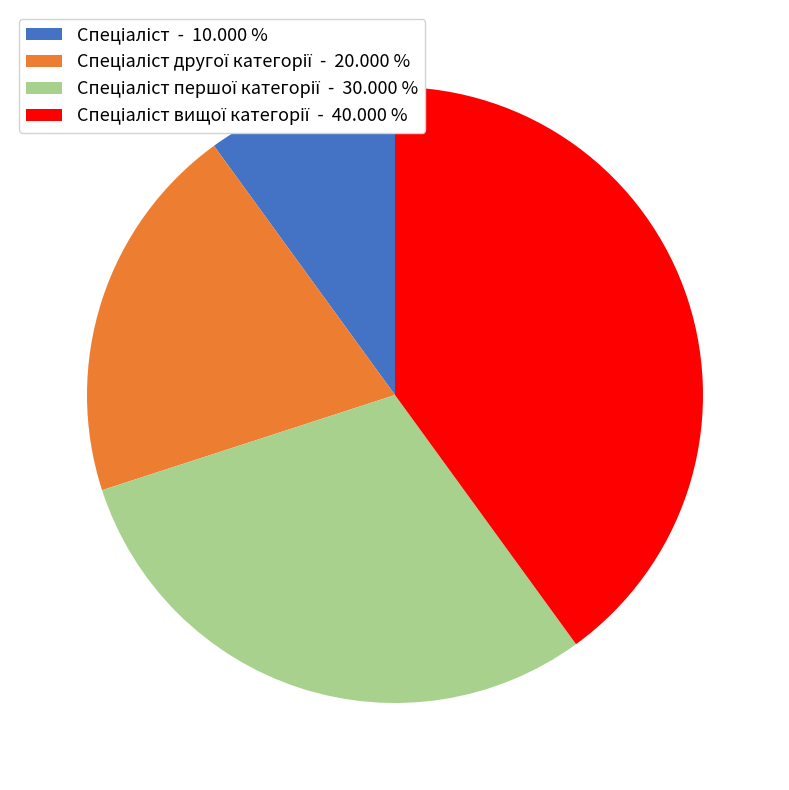

Is there a majority slice in this chart?

No